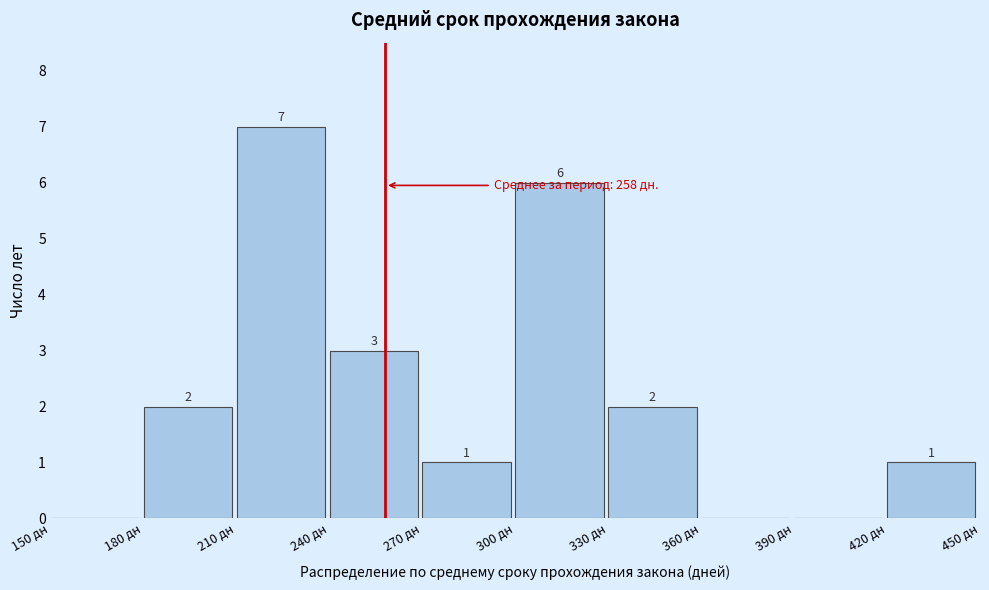

Over which range of the x-axis is the bar tallest?

210 to 240